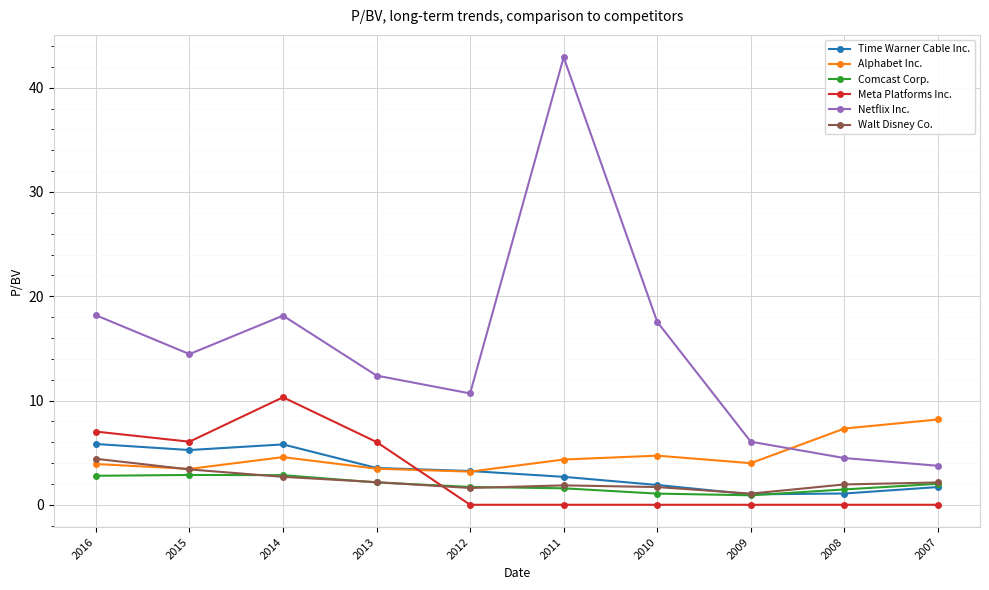

Read the Meta Platforms Inc. value at 2014.

10.3